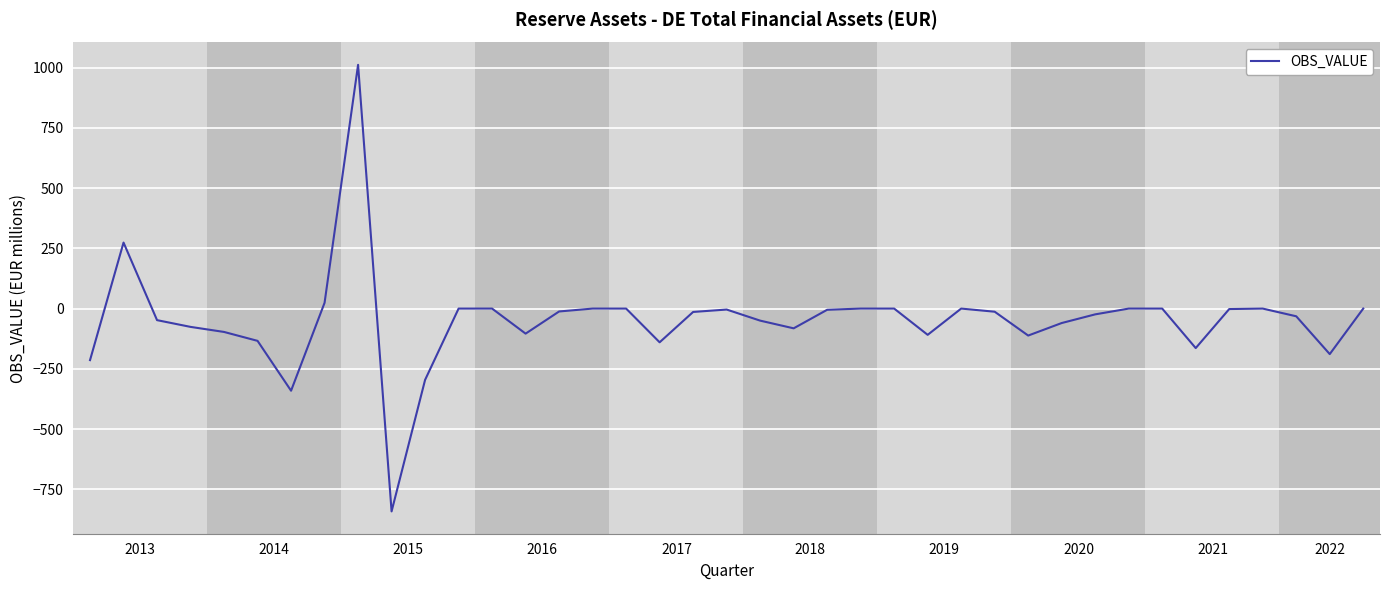

What is the maximum value shown in the chart?

1012